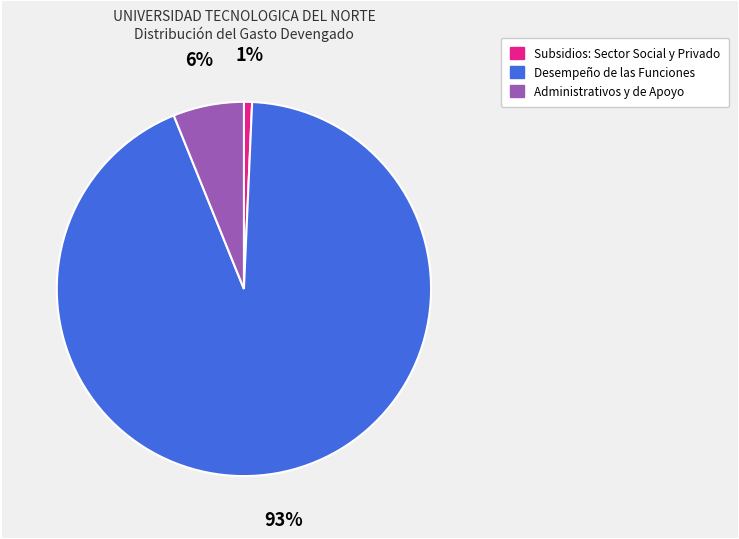

Which category has the biggest portion of the pie?

Desempeño de las Funciones